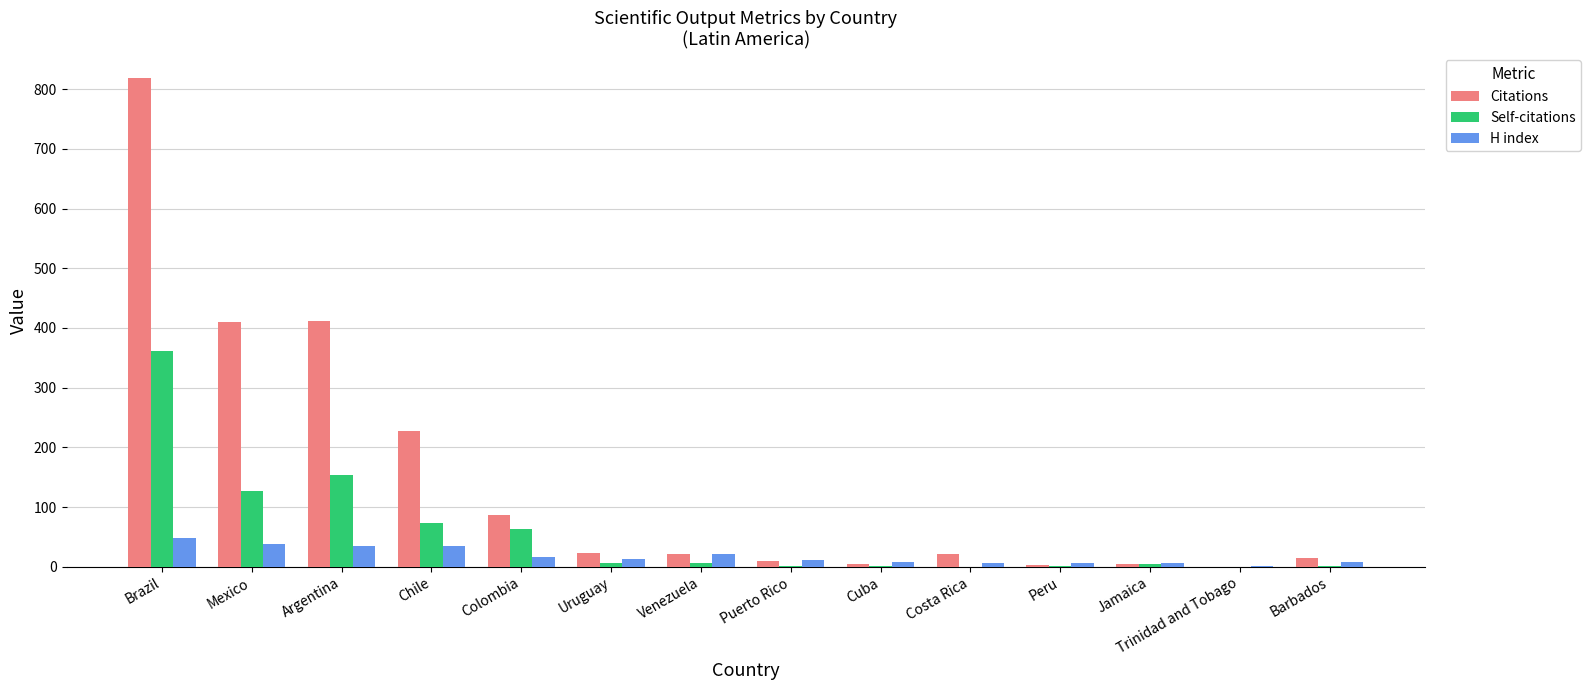

Count the number of categories in the chart.

14